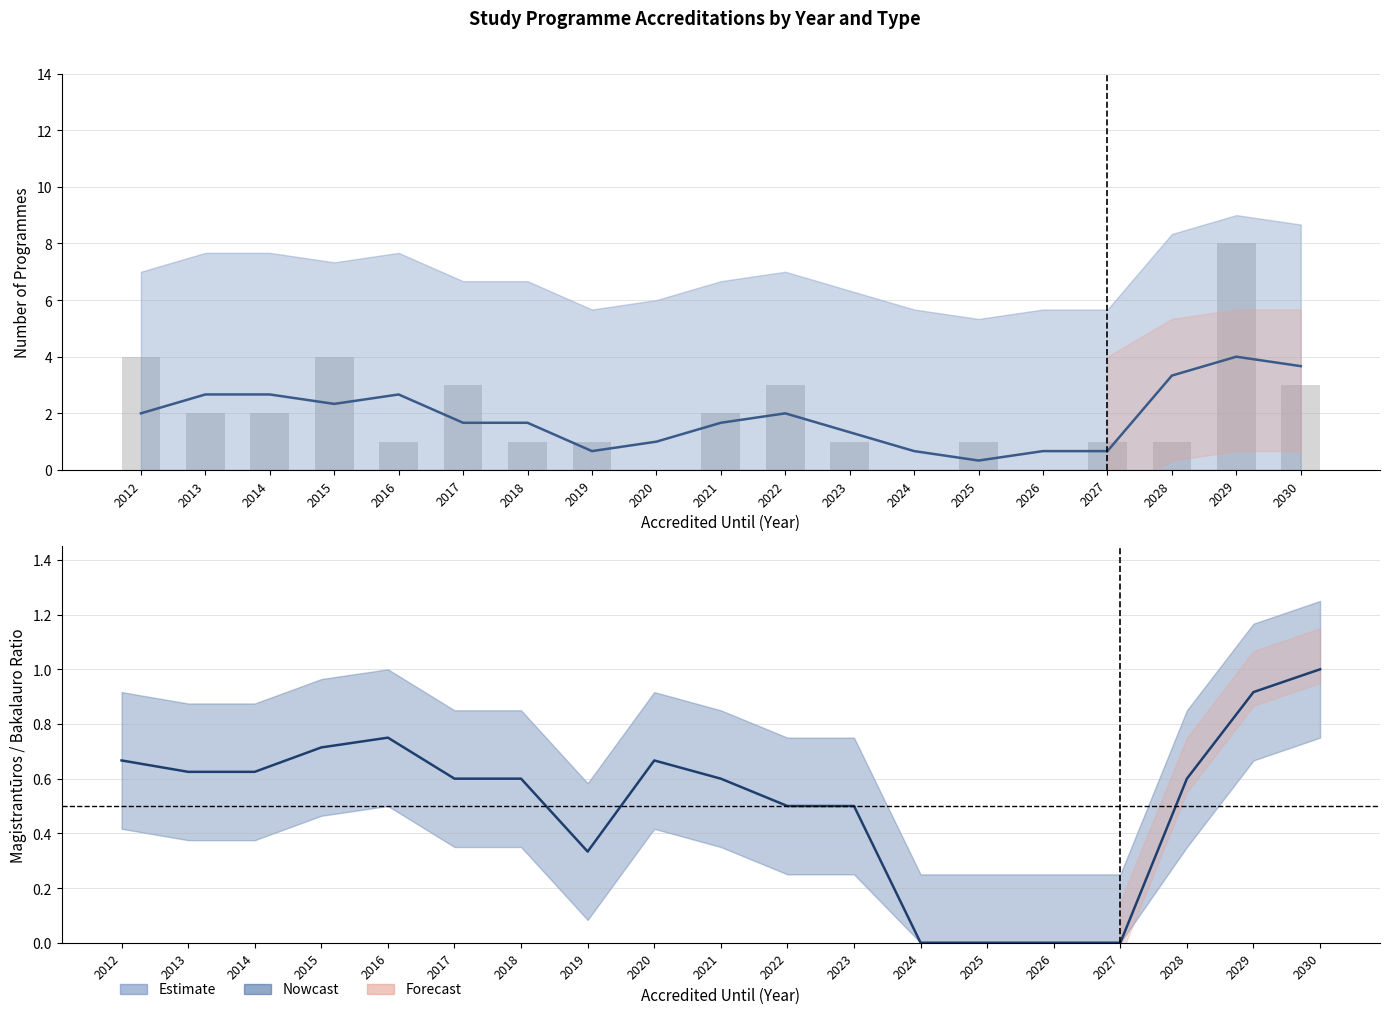

How many groups of bars are there?

19